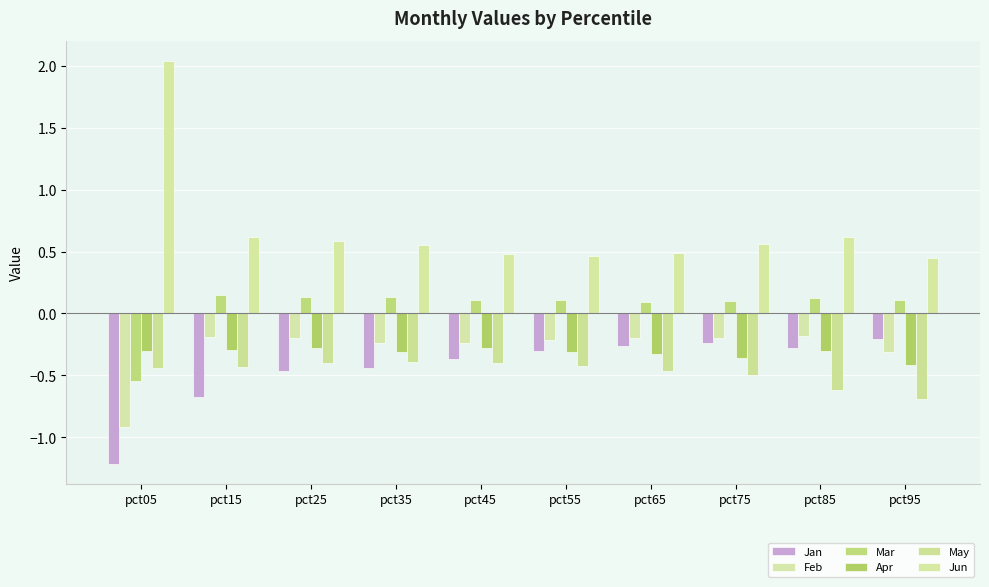

What is the total value across all series at pct85?

-0.6